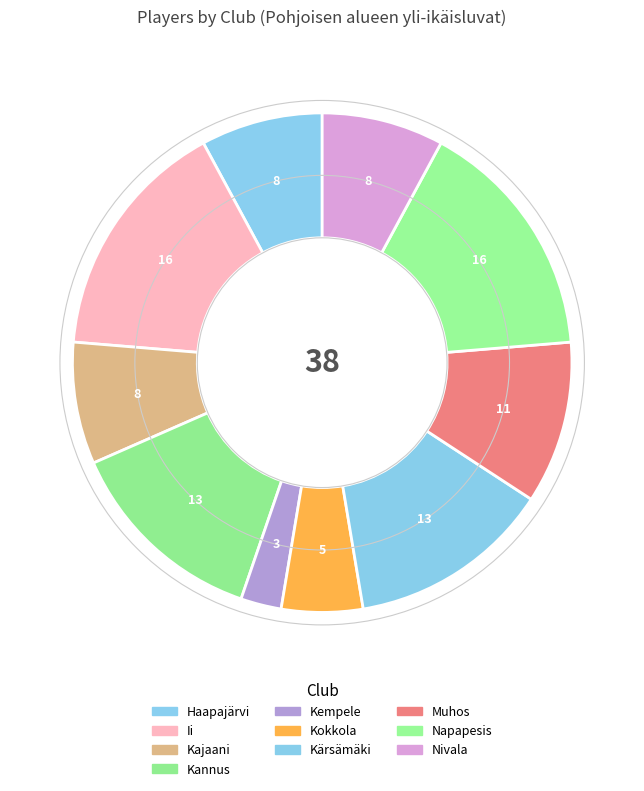

Does Nivala represent more than half of the total?

No